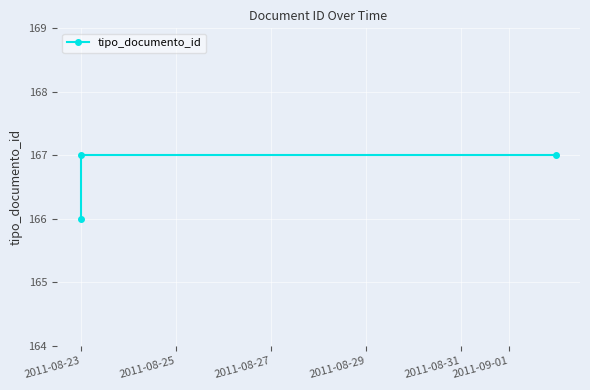

Reading left to right, what are all the values shown in this chart?

166	167	167